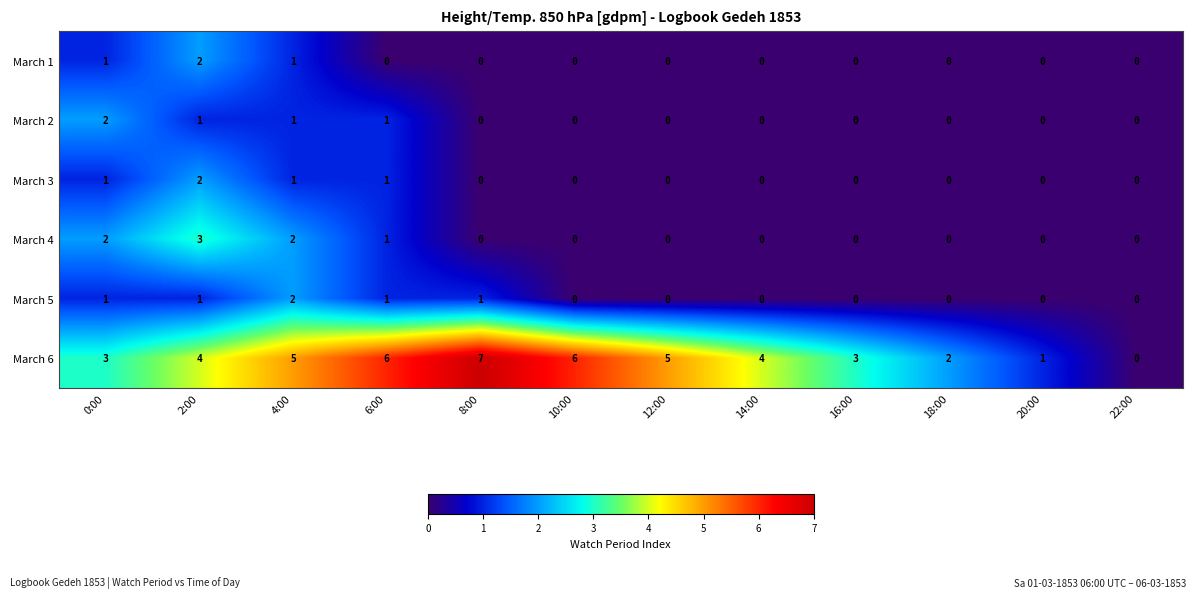

What is the spread (max minus min) of values at 6:00?

6